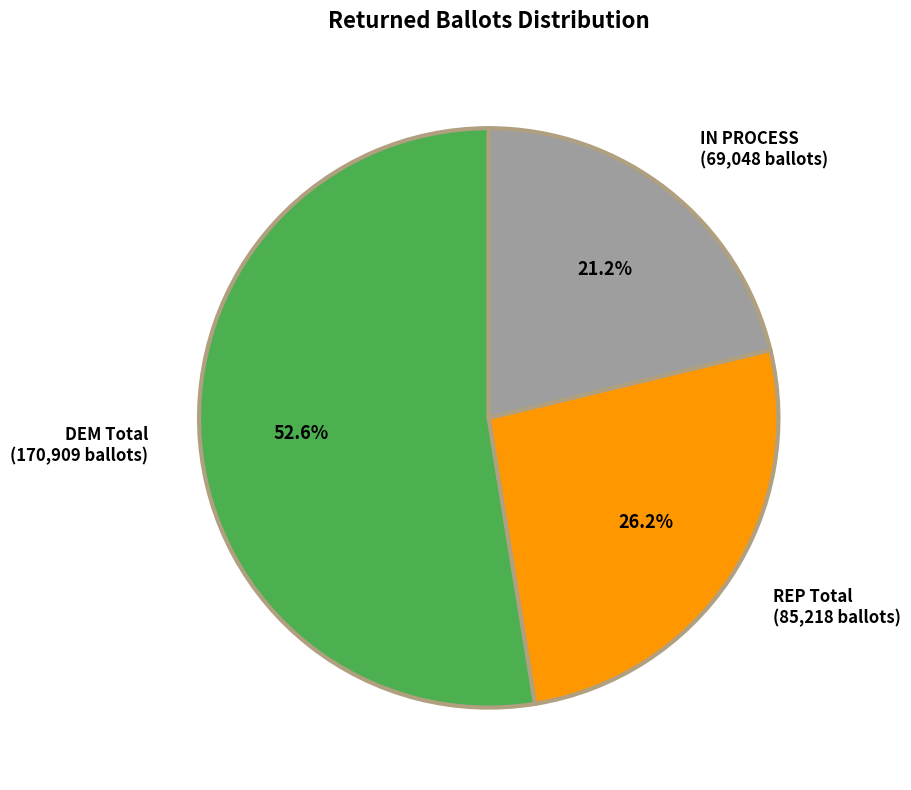

Which has a higher value, DEM Total or REP Total?

DEM Total